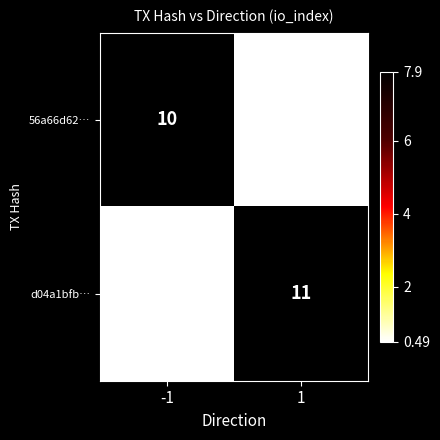

Which category has the lowest value across all series?

-1